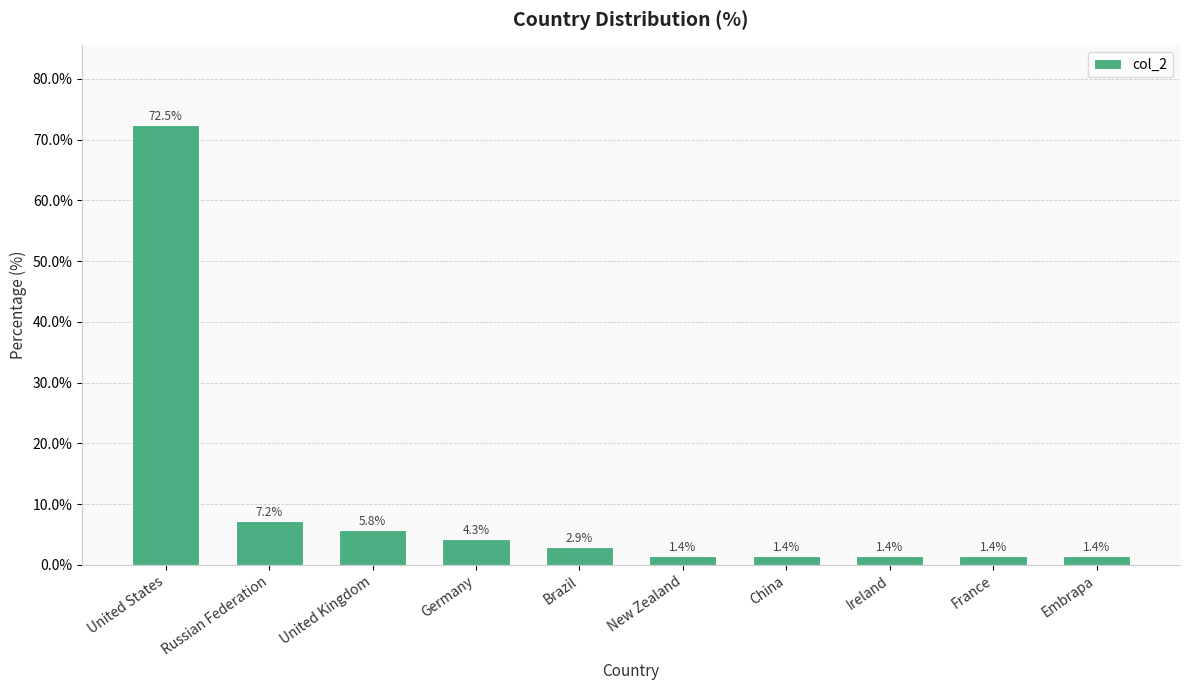

How many values exceed 2?

5